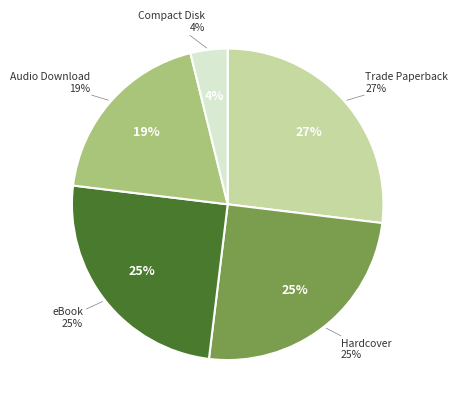

Is there a majority slice in this chart?

No